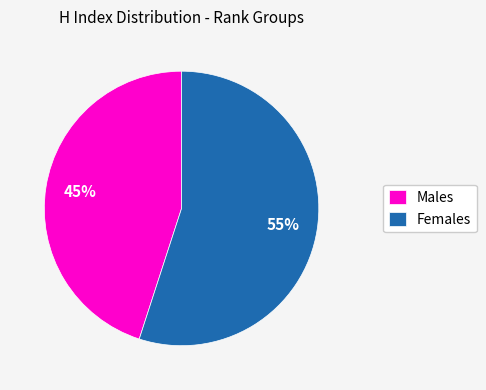

Does any single category account for the majority?

Yes